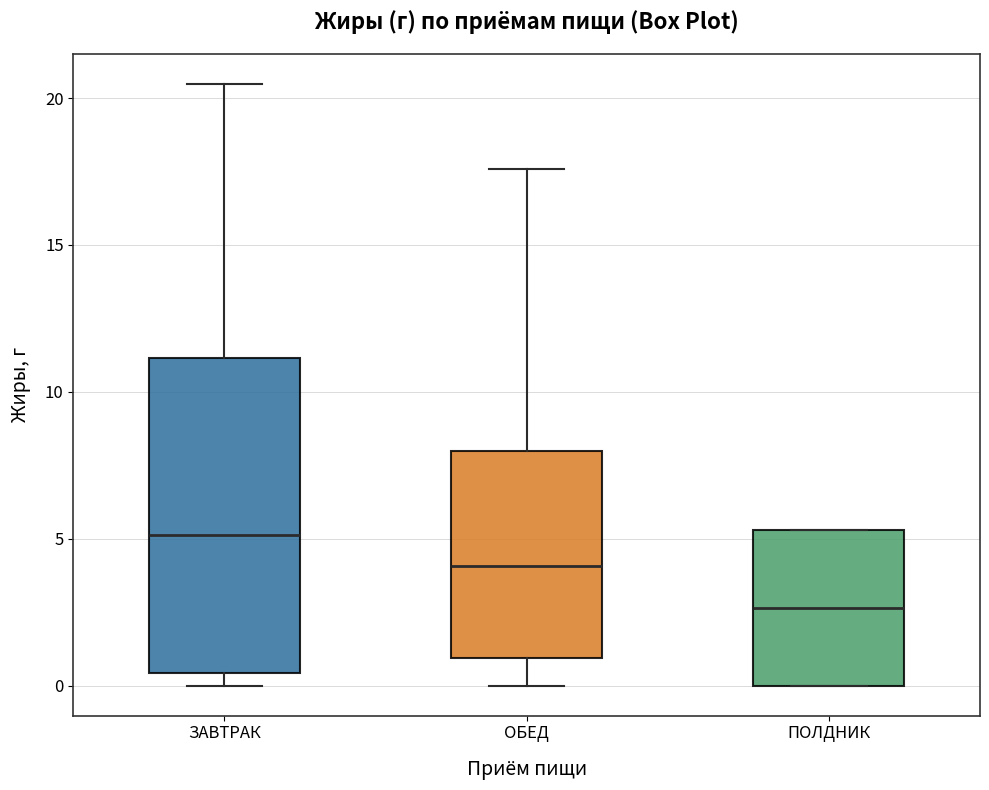

Comparing the boxes themselves (not the whiskers), which one is the tallest?

ЗАВТРАК